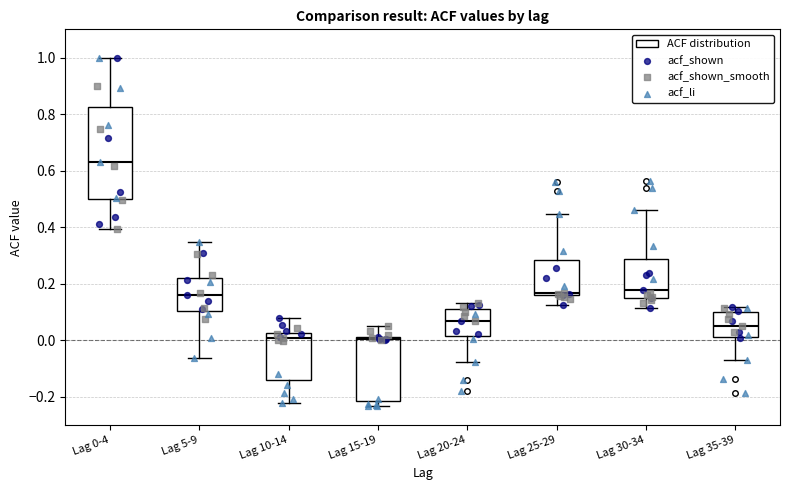

Where does the upper whisker of the box for Lag 5-9 end on the y-axis? The values are not printed on the chart, so give them approximately, as read against the axis.

0.34